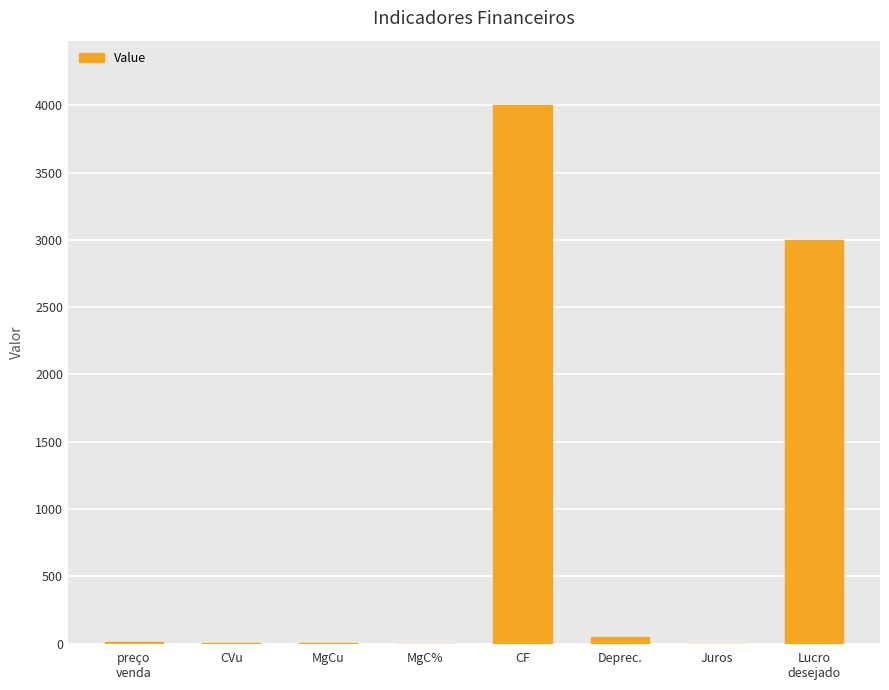

Which has a higher value, CVu or CF?

CF